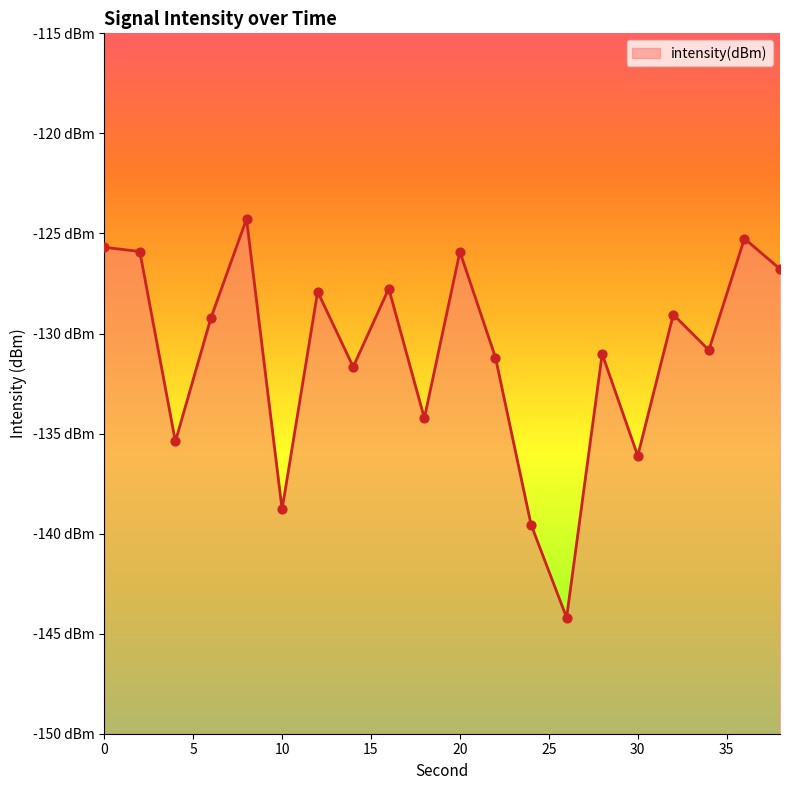

Between 28 and 18, which is larger?

28